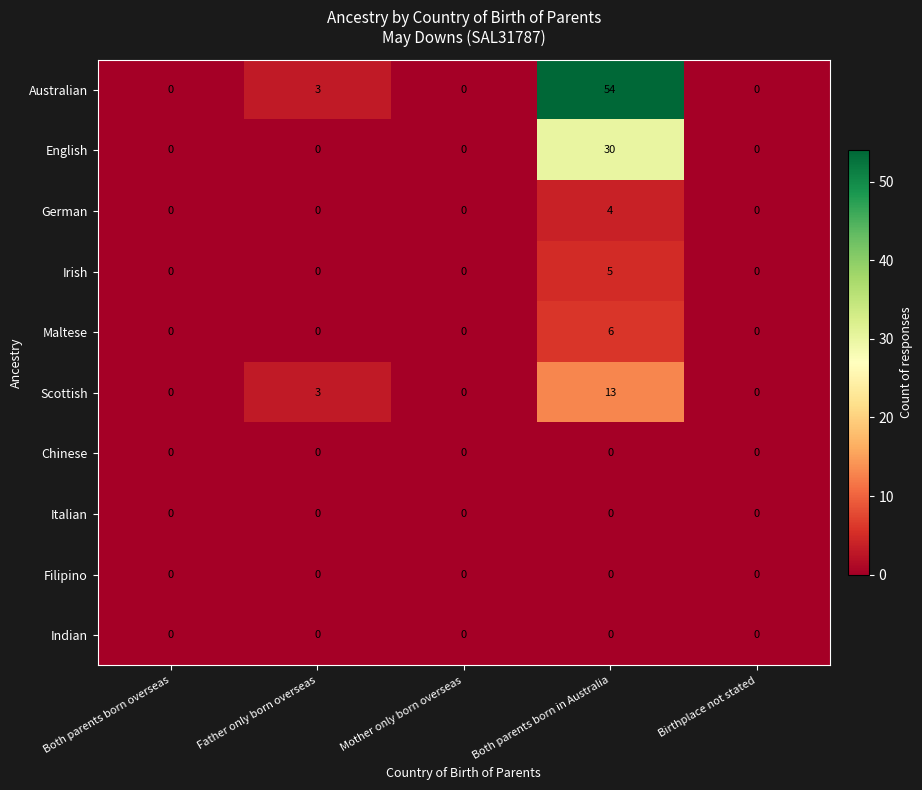

How many distinct data groups are displayed?

10